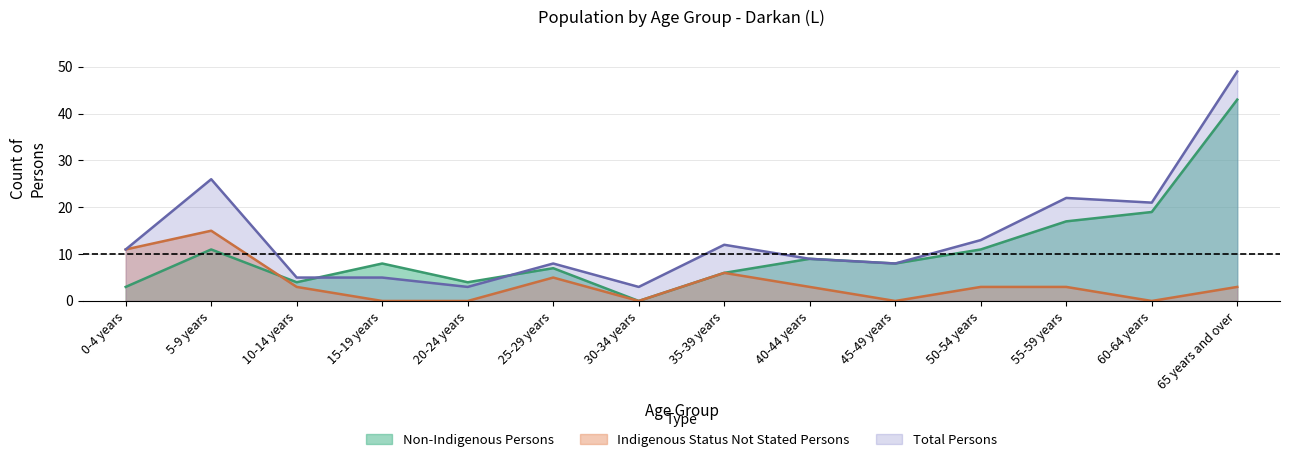

After their last crossing, which series has the higher values: Non-Indigenous Persons or Indigenous Status Not Stated Persons?

Non-Indigenous Persons